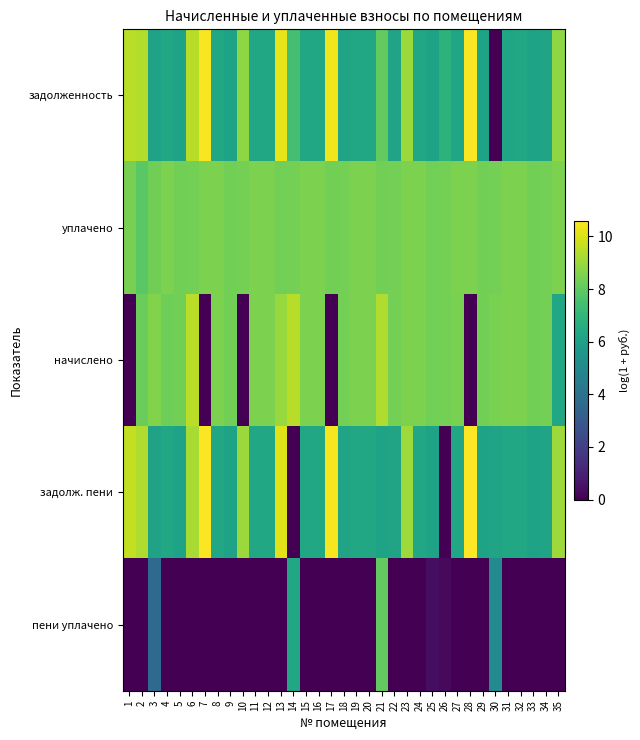

What is the greatest value displayed?

10.6